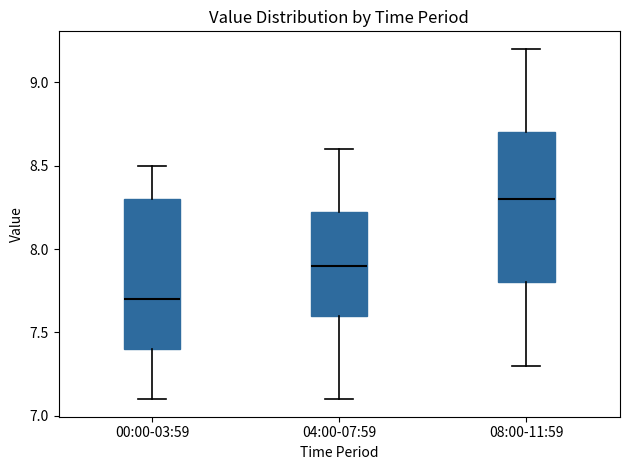

Reading left to right, transcribe this box plot: for each box, give where its median line is, the range the box spans, and where its two whiskers end, as read against the y-axis. The values are not printed on the chart, so give them approximately, as read against the axis.

00:00-03:59: median 7.70, box 7.40 to 8.30, whiskers 7.10 to 8.50
04:00-07:59: median 7.90, box 7.60 to 8.25, whiskers 7.10 to 8.60
08:00-11:59: median 8.30, box 7.80 to 8.70, whiskers 7.30 to 9.20